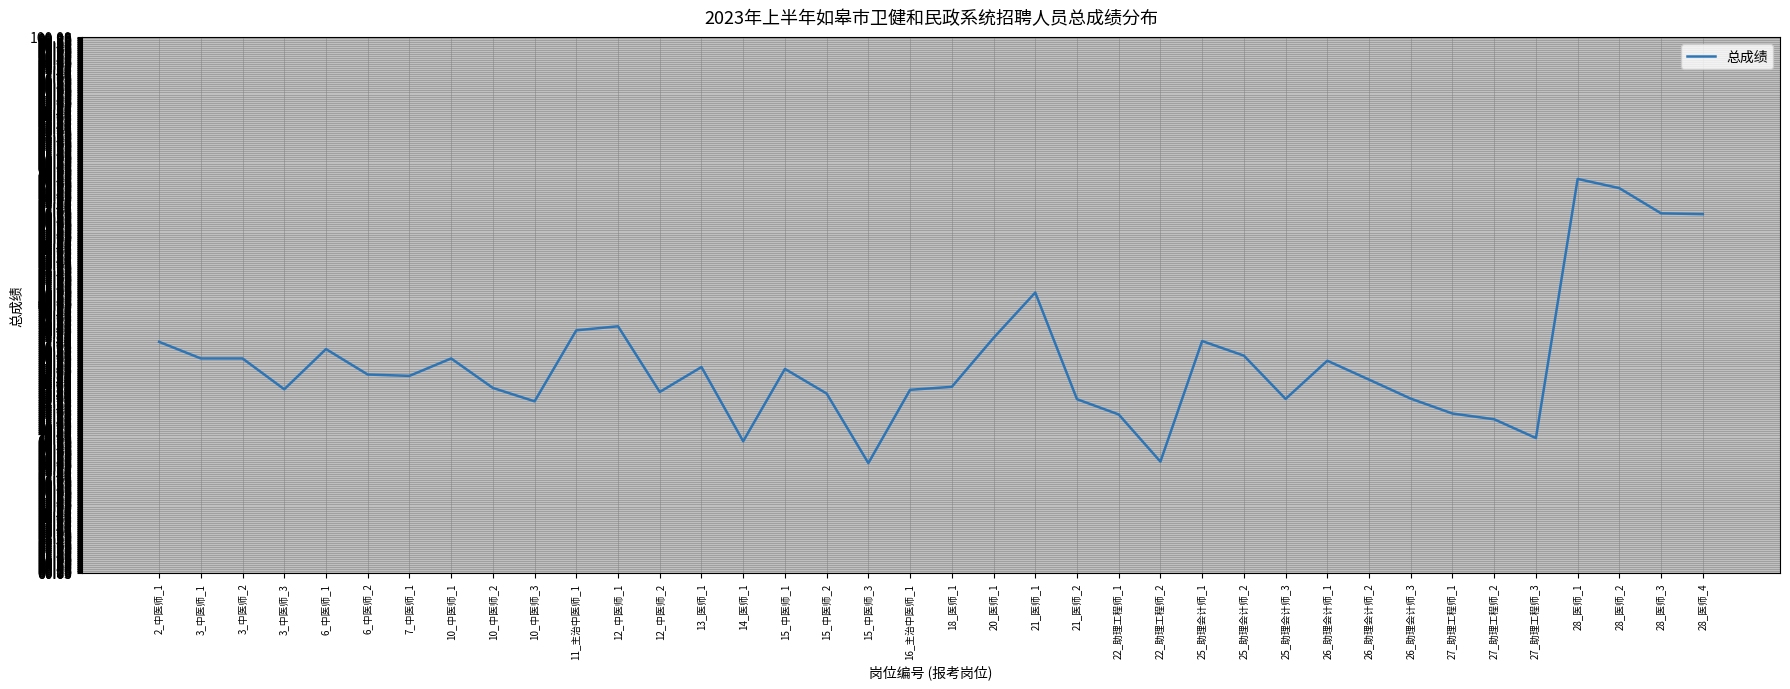

What position from the left is 2_中医师_1?

1